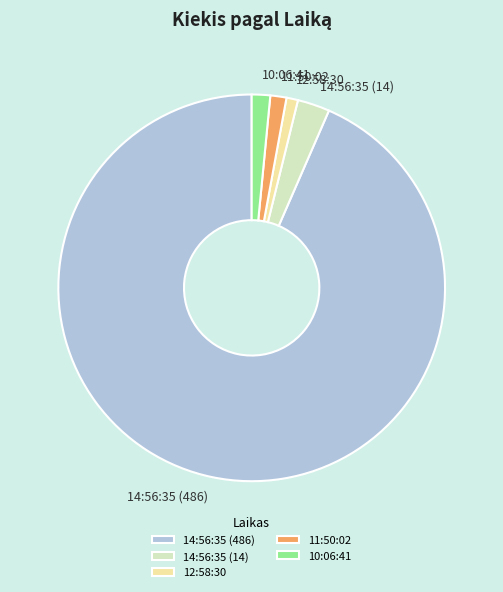

Is 11:50:02 the majority of the pie?

No